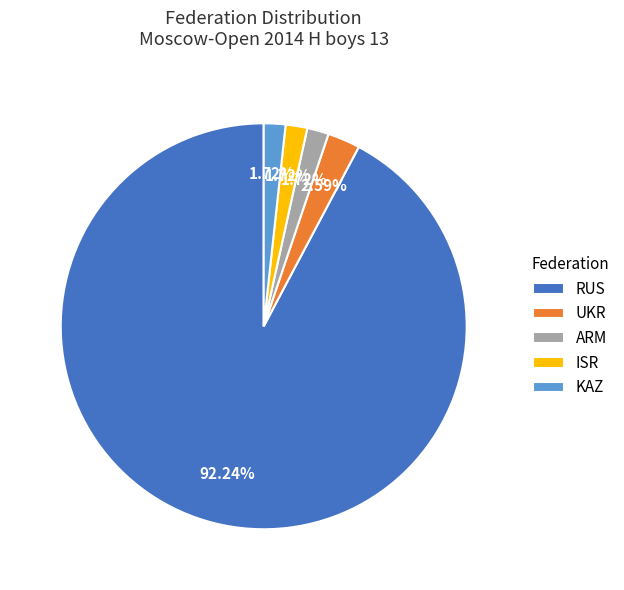

Is it true that RUS is 99% of the pie?

False